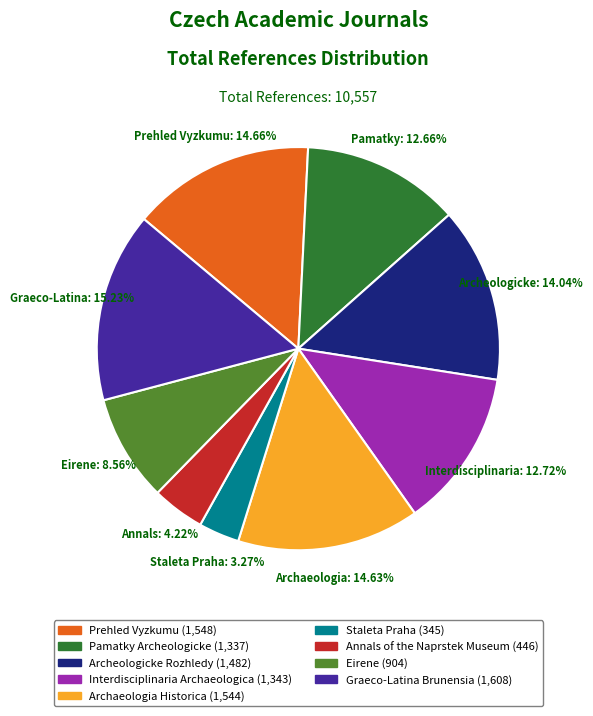

Count the number of slices in the pie.

9